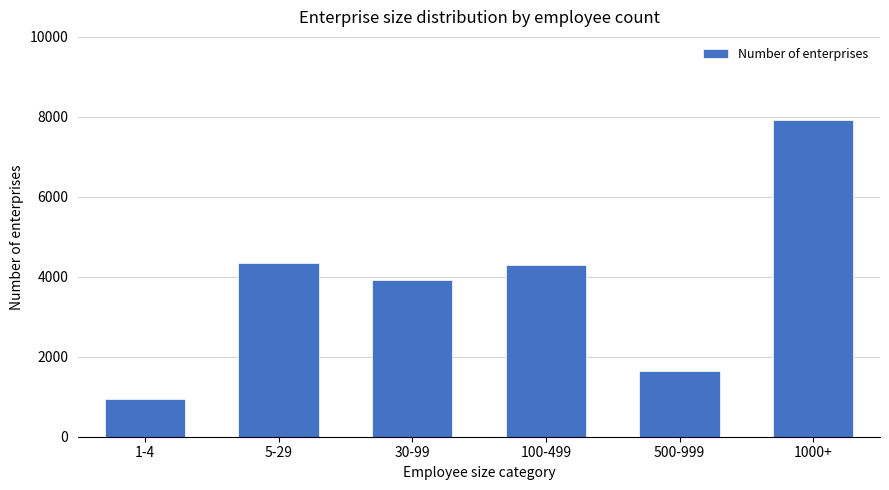

What is the smallest value displayed?

952